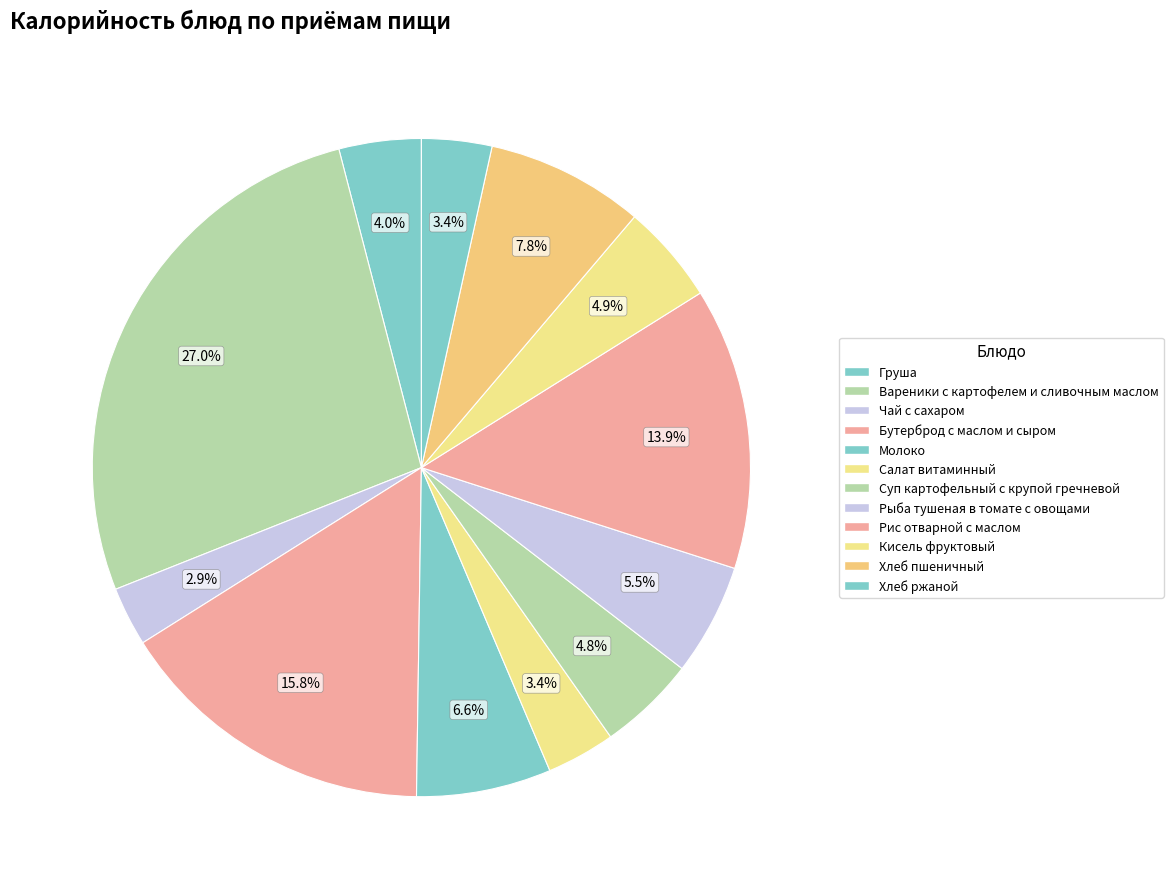

Which slice is the smallest?

Чай с сахаром